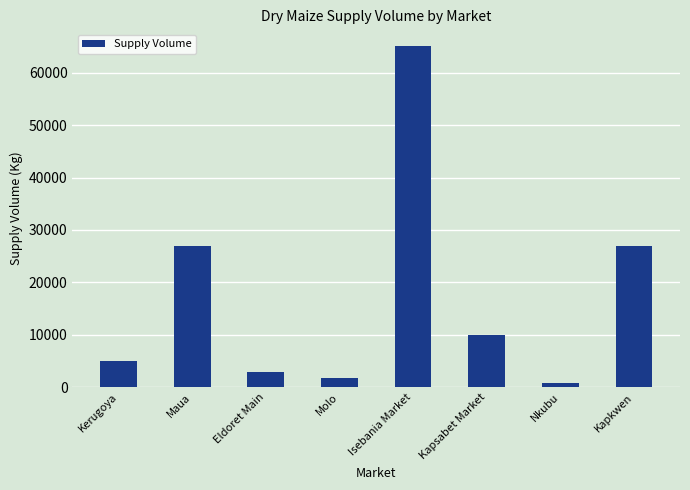

Which has a higher value, Eldoret Main or Kerugoya?

Kerugoya